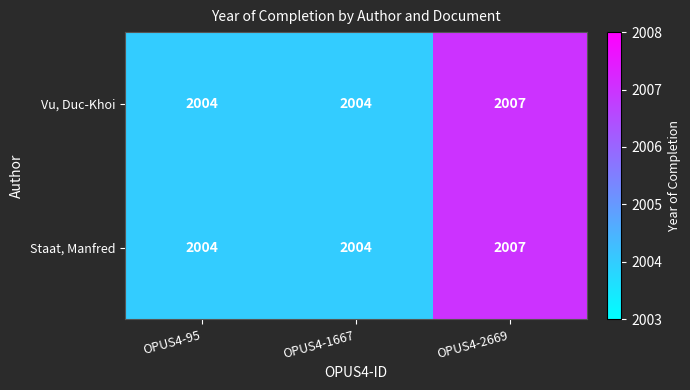

How many Vu, Duc-Khoi values are between 2004 and 2007?

3